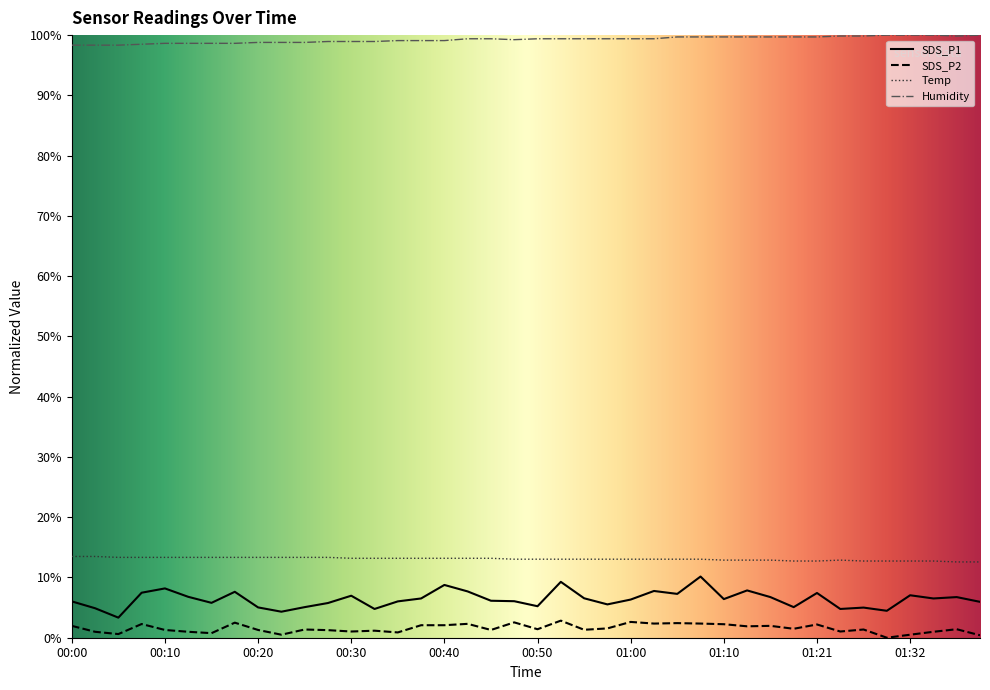

True or false: SDS_P1 and SDS_P2 cross at least once.

False